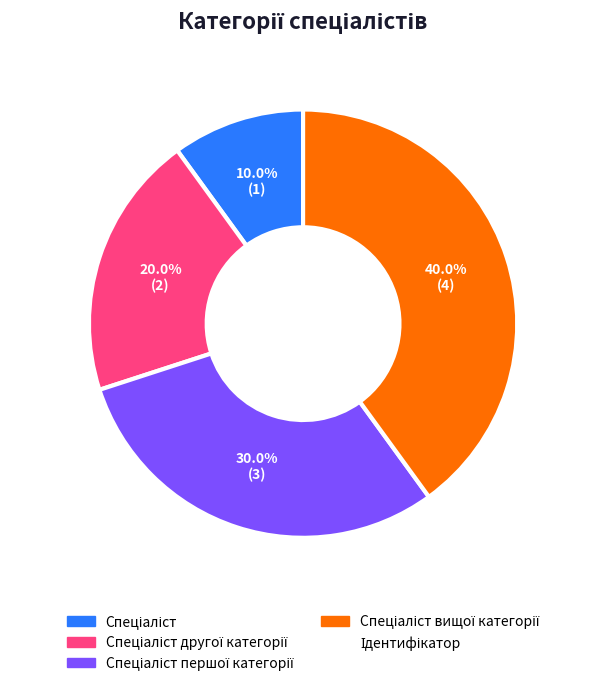

Does any single category account for the majority?

No